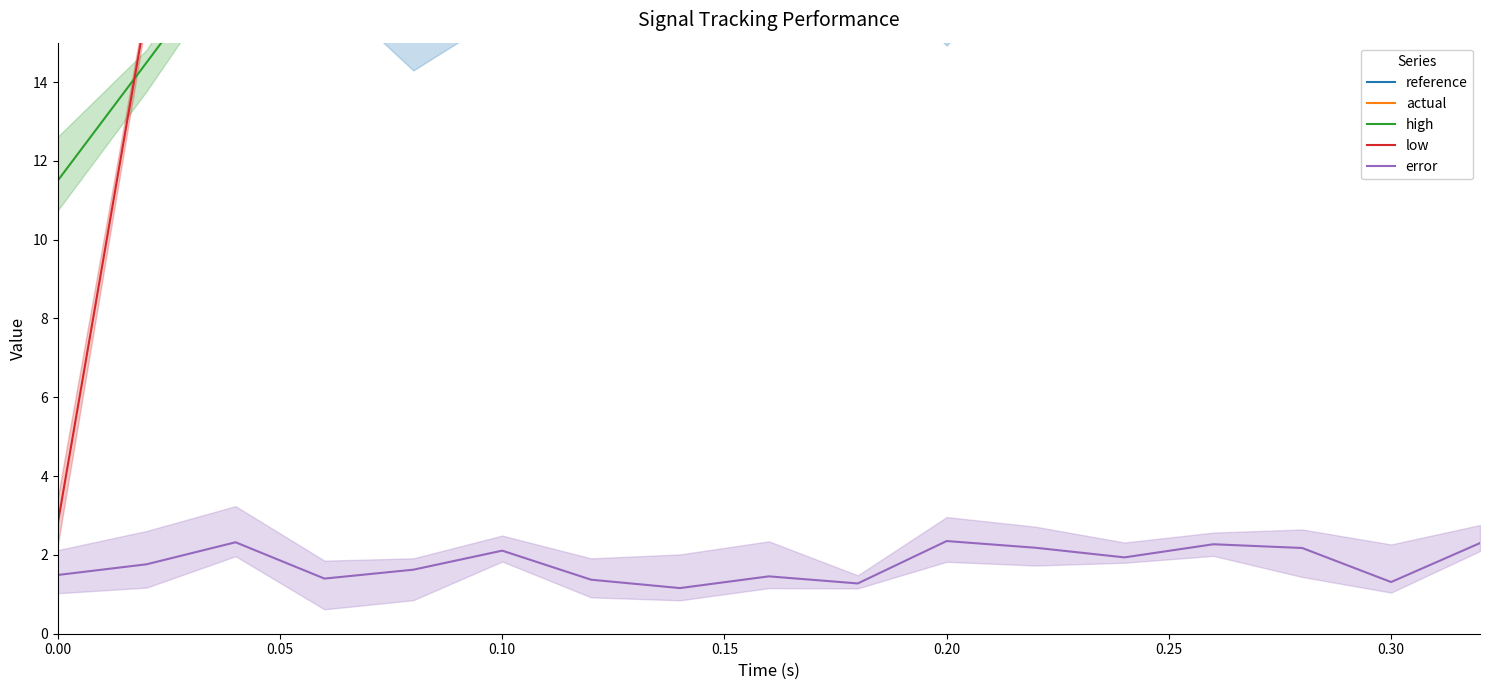

Between 0.10 and 0.00, which is larger?

0.10